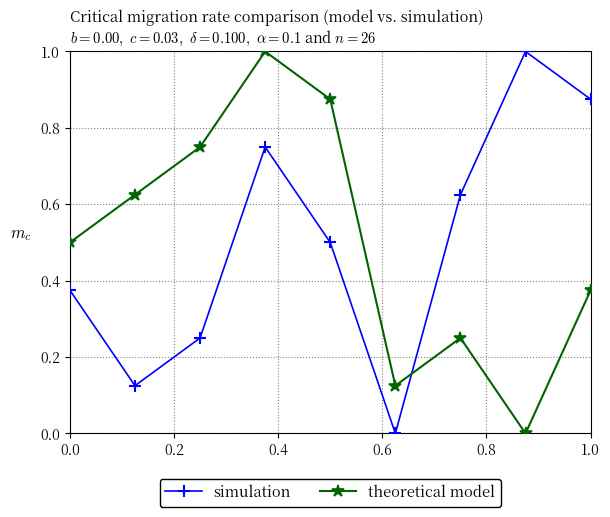

True or false: theoretical model and simulation intersect in this chart.

True